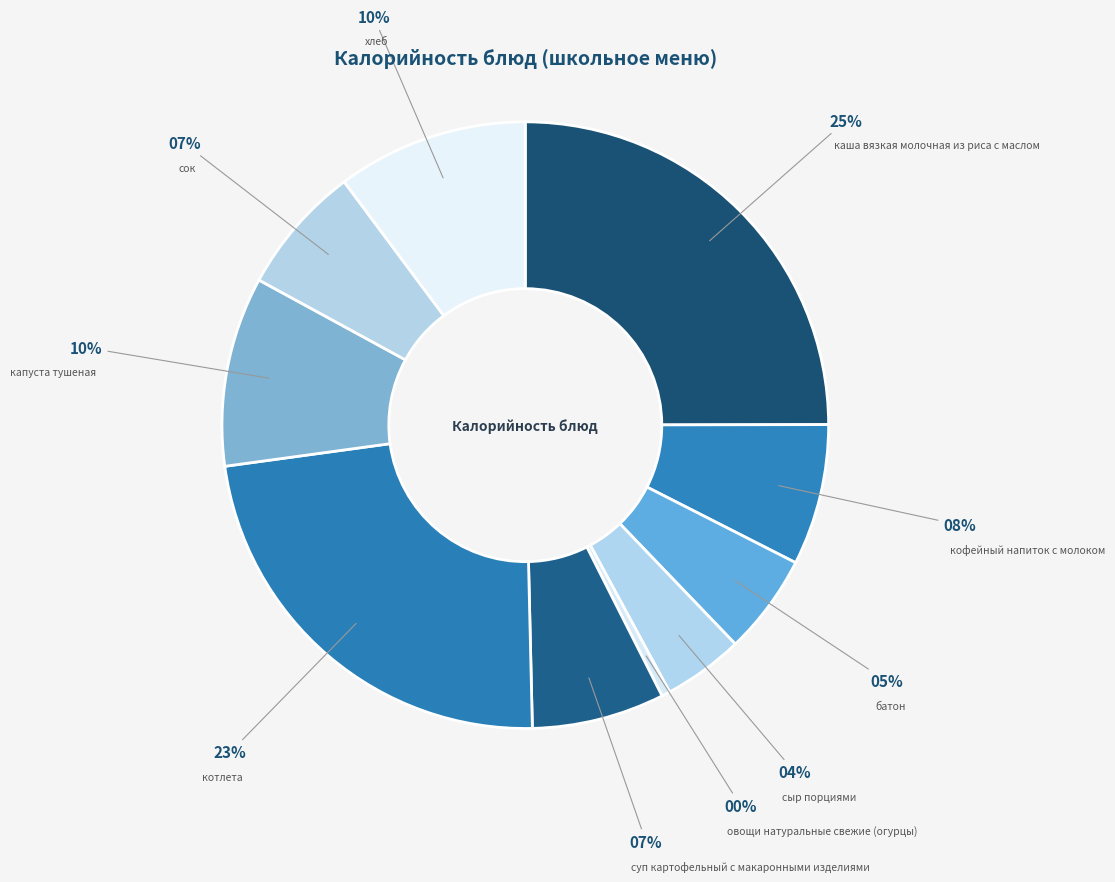

Does каша вязкая молочная из риса с маслом account for over 50% of the chart?

No